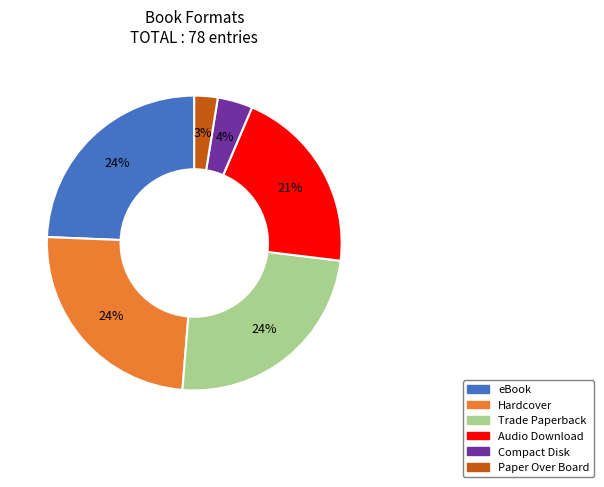

Between Audio Download and eBook, which is larger?

eBook